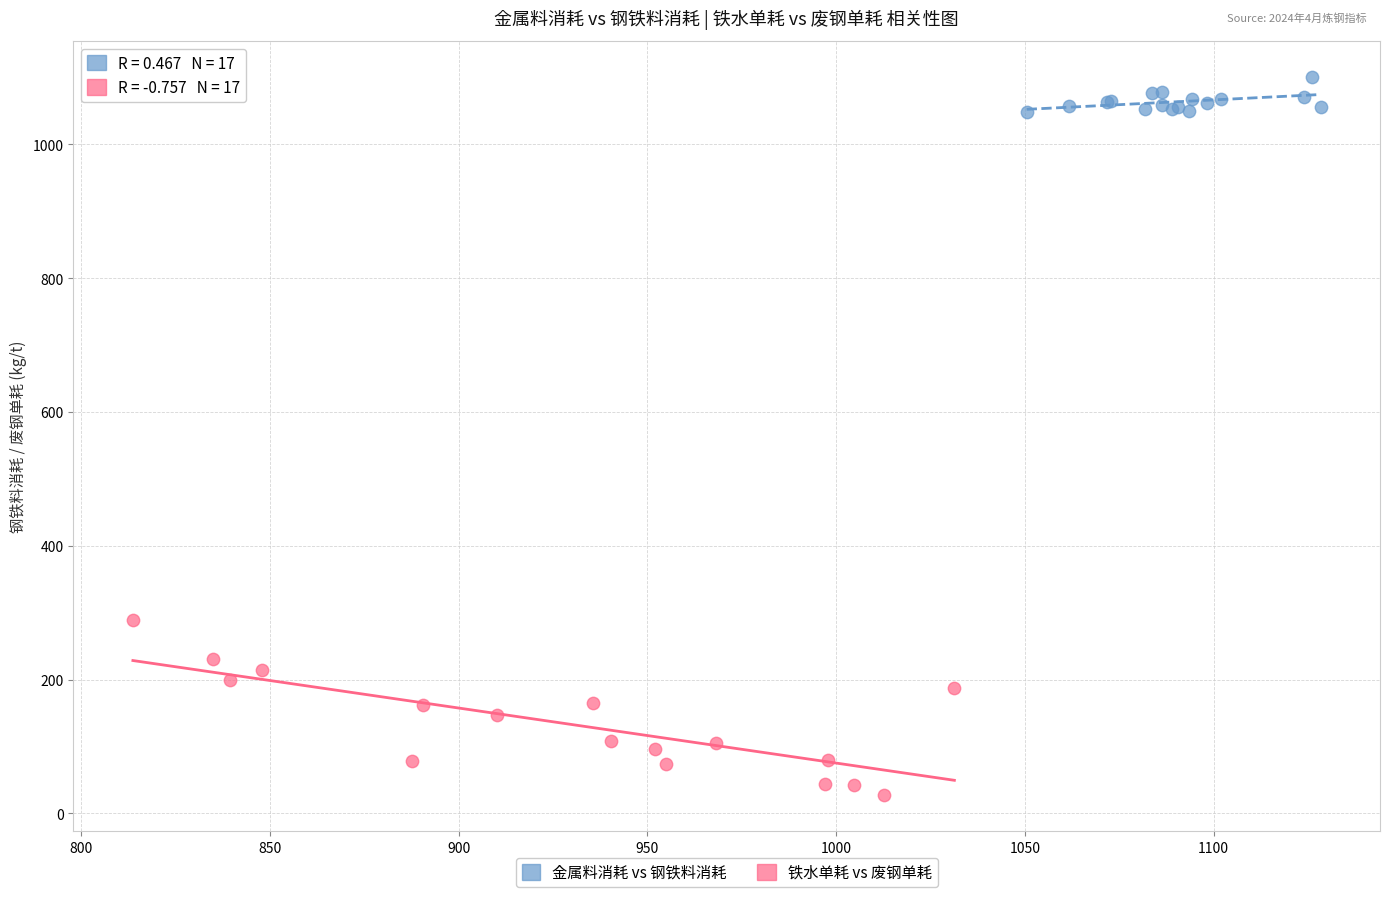

Which series reaches the maximum Y coordinate?

金属料消耗 vs 钢铁料消耗